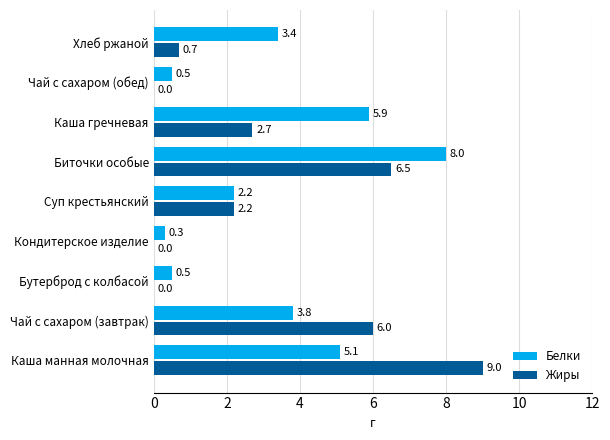

Between Биточки особые and Хлеб ржаной, which series saw the biggest shift?

Жиры